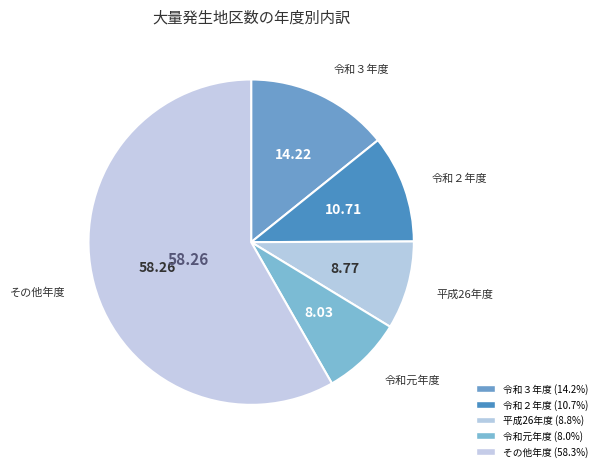

Does any single category account for the majority?

Yes